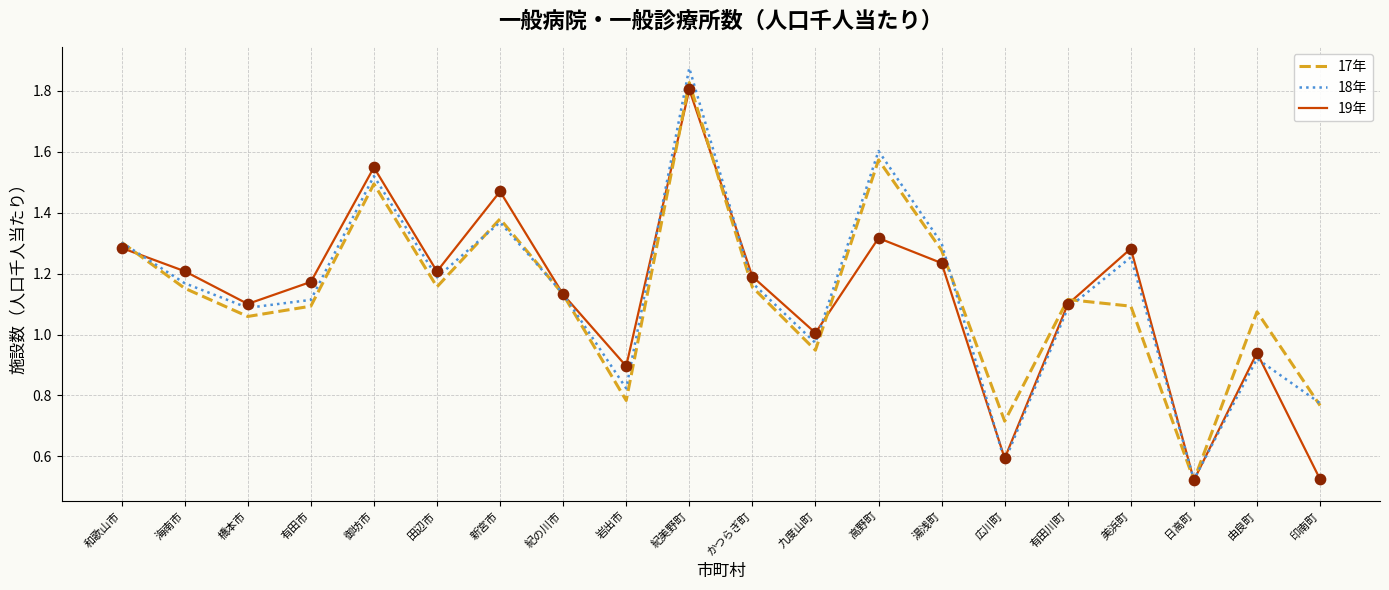

At which category is the sum across all series the highest?

紀美野町